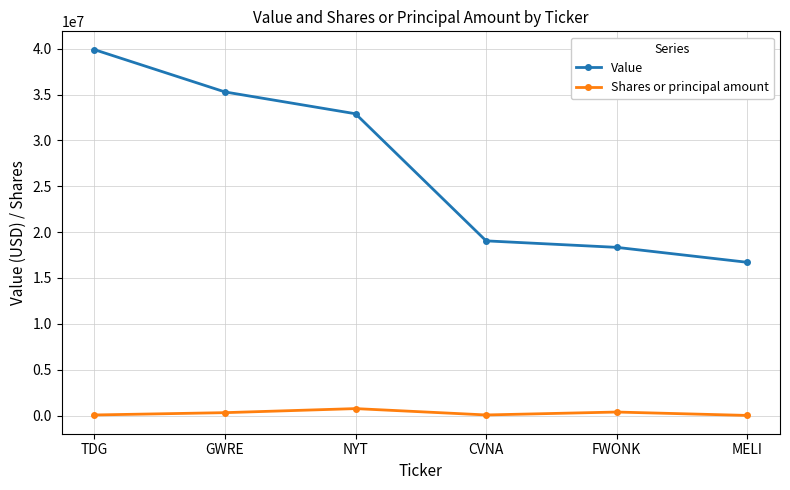

What is the minimum value shown in the chart?

10727